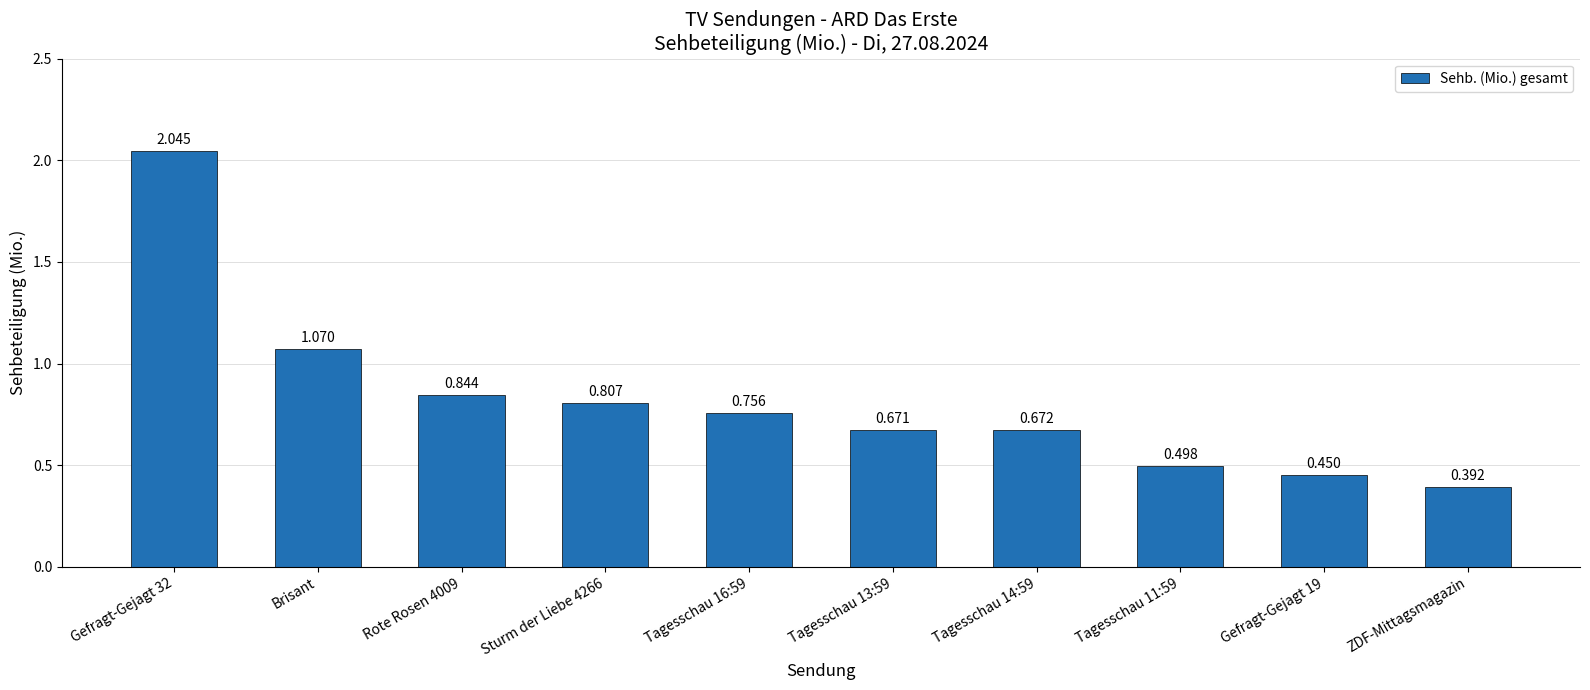

Is it true that the value at Tagesschau 13:59 is 0.9?

False